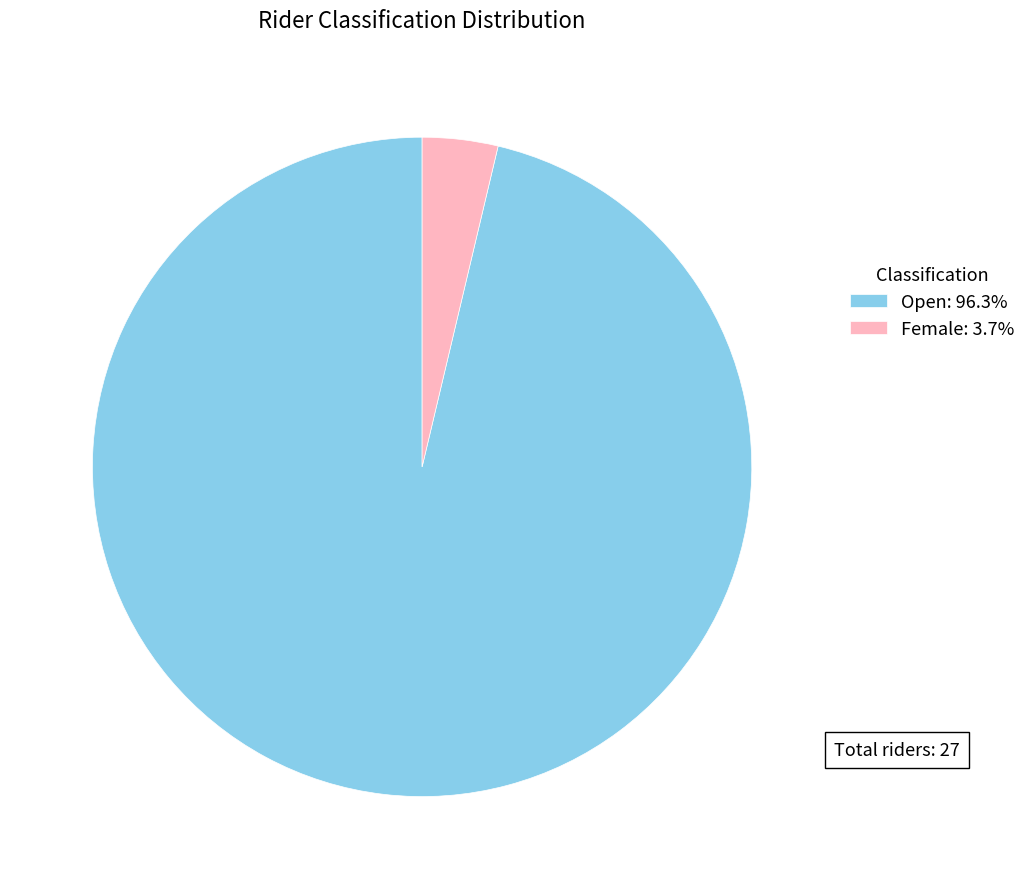

Does Female represent more than half of the total?

No